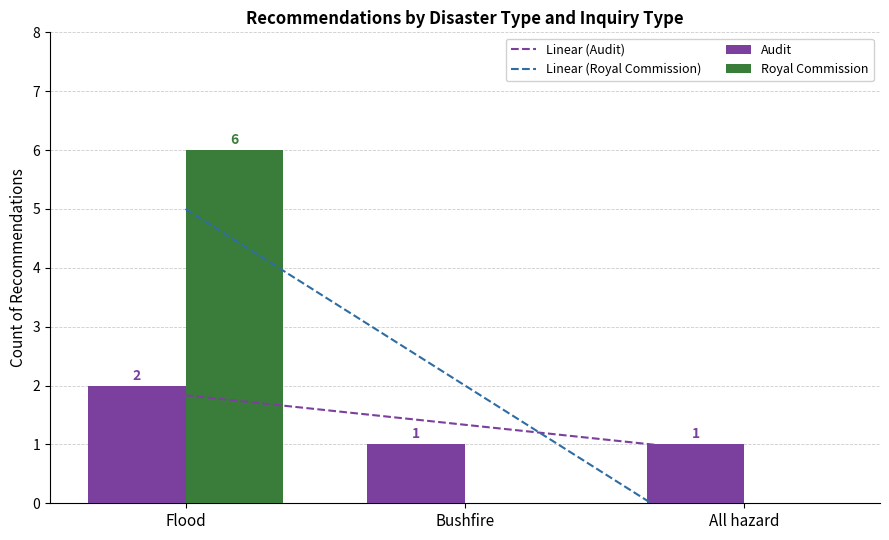

List the labels in order of Linear (Royal Commission) value, largest first.

Flood, Bushfire, All hazard